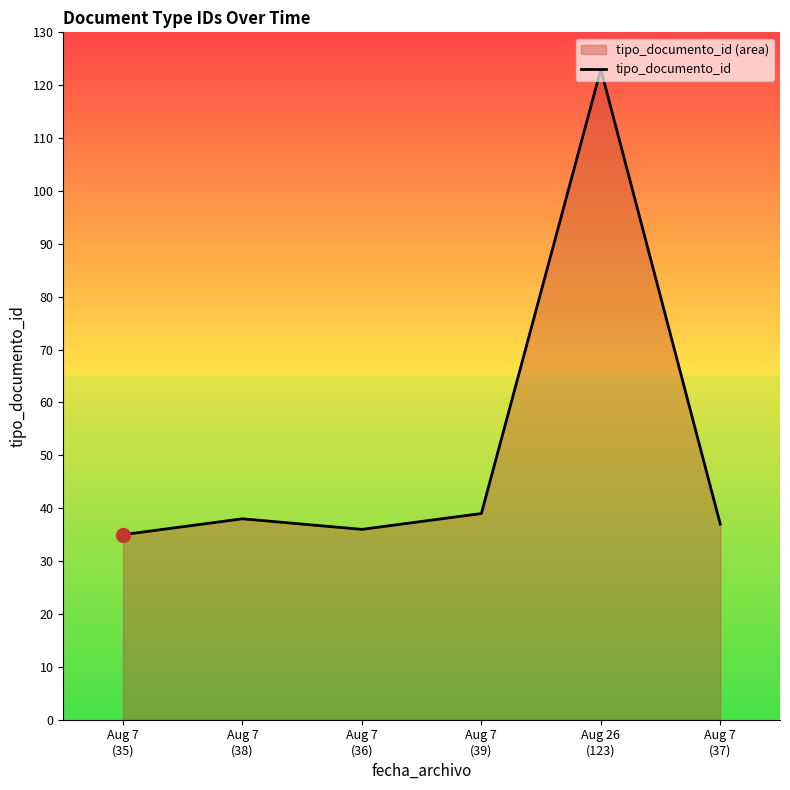

Which label corresponds to the smallest value in the chart?

Aug 7
(35)